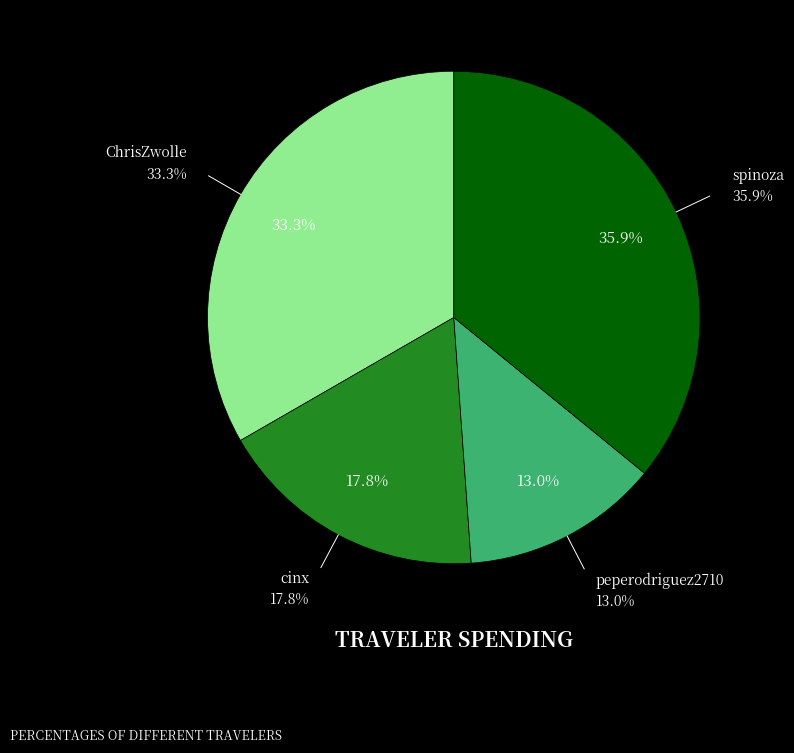

What percentage is the spinoza slice, to the nearest percent?

36%